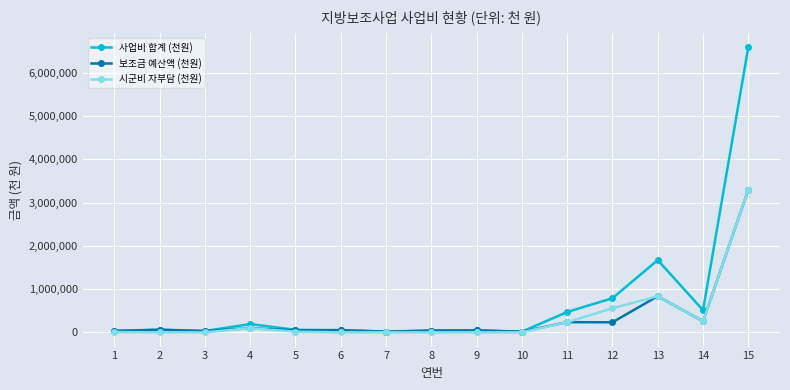

True or false: 사업비 합계 (천원) has more than 1 interior local peaks.

True